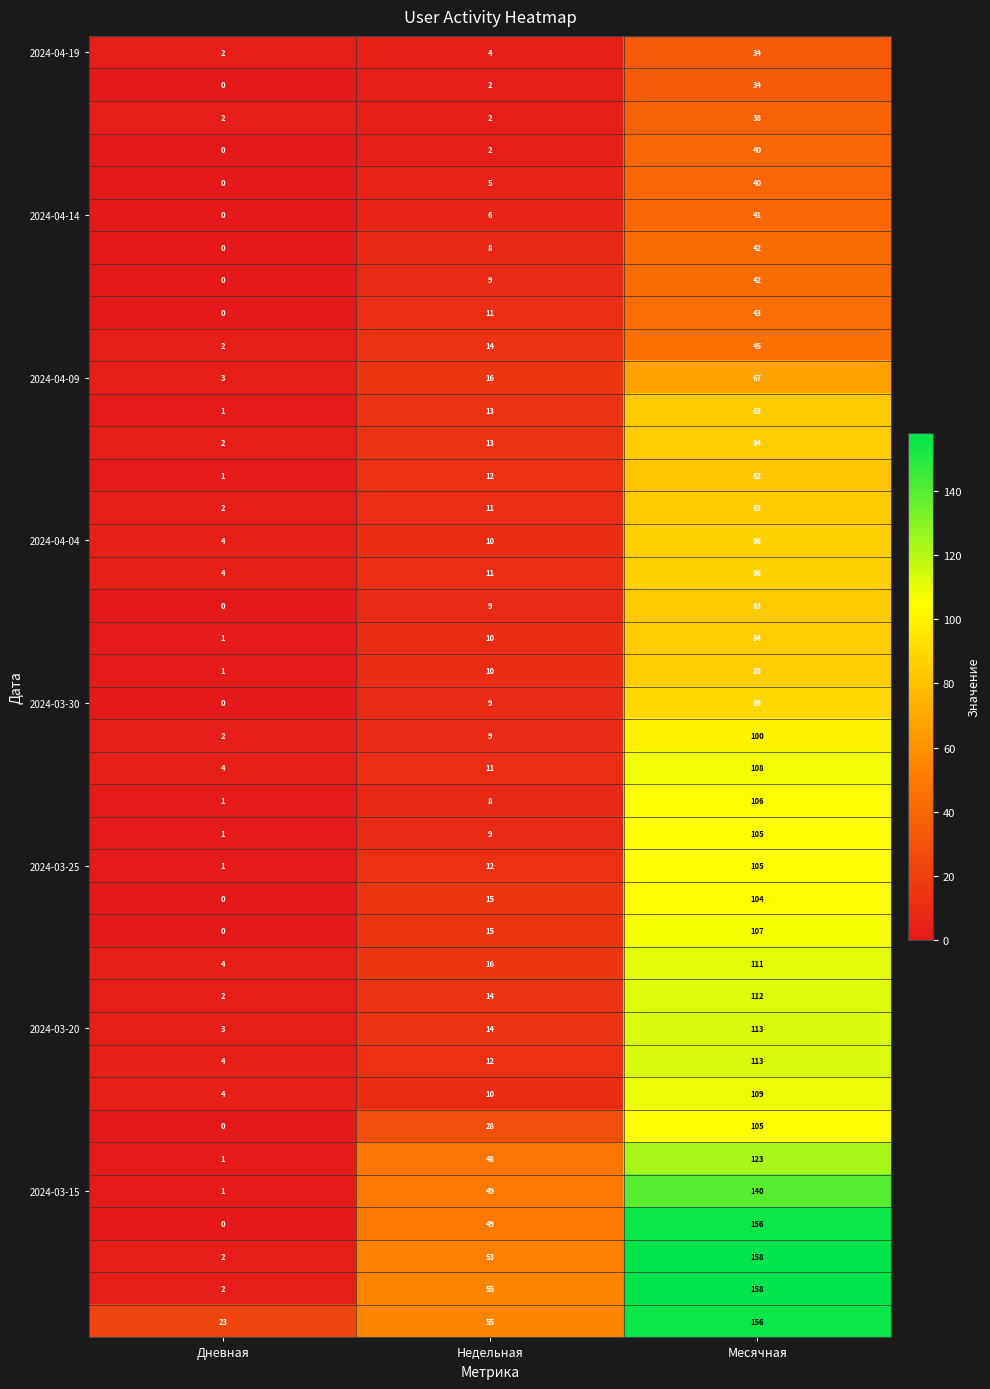

At which category is the sum across all series the highest?

Месячная